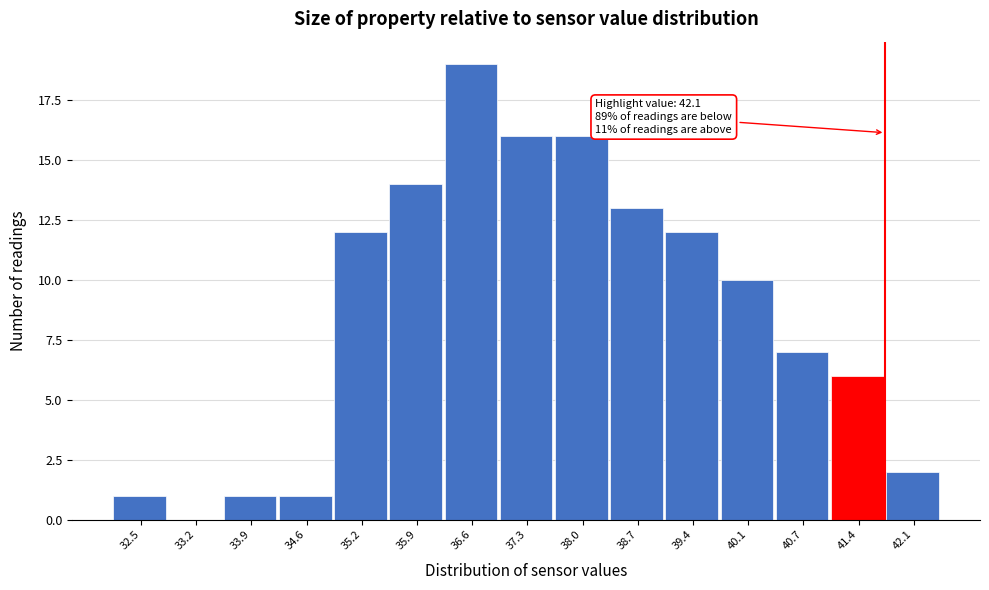

Reading left to right, list all the values displayed in this chart.

32.5=1	33.2=0	33.9=1	34.6=1	35.2=12	35.9=14	36.6=19	37.3=16	38.0=16	38.7=13	39.4=12	40.1=10	40.7=7	41.4=6	42.1=2